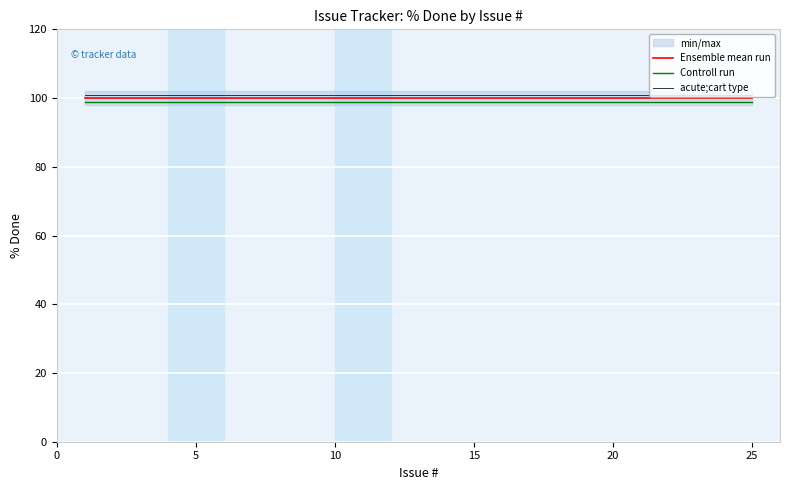

True or false: Controll run has more than 1 points higher than both neighbors.

False